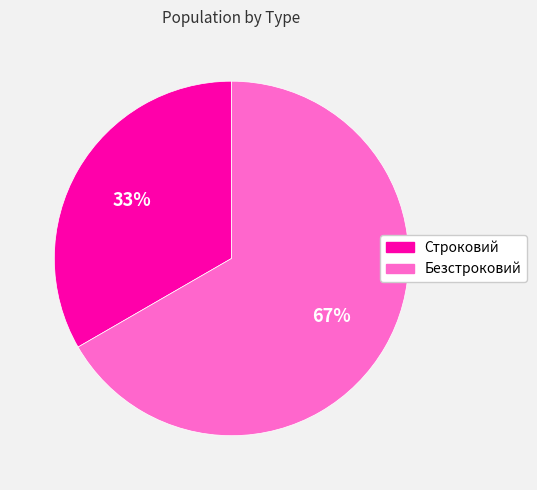

Which has a higher value, Строковий or Безстроковий?

Безстроковий